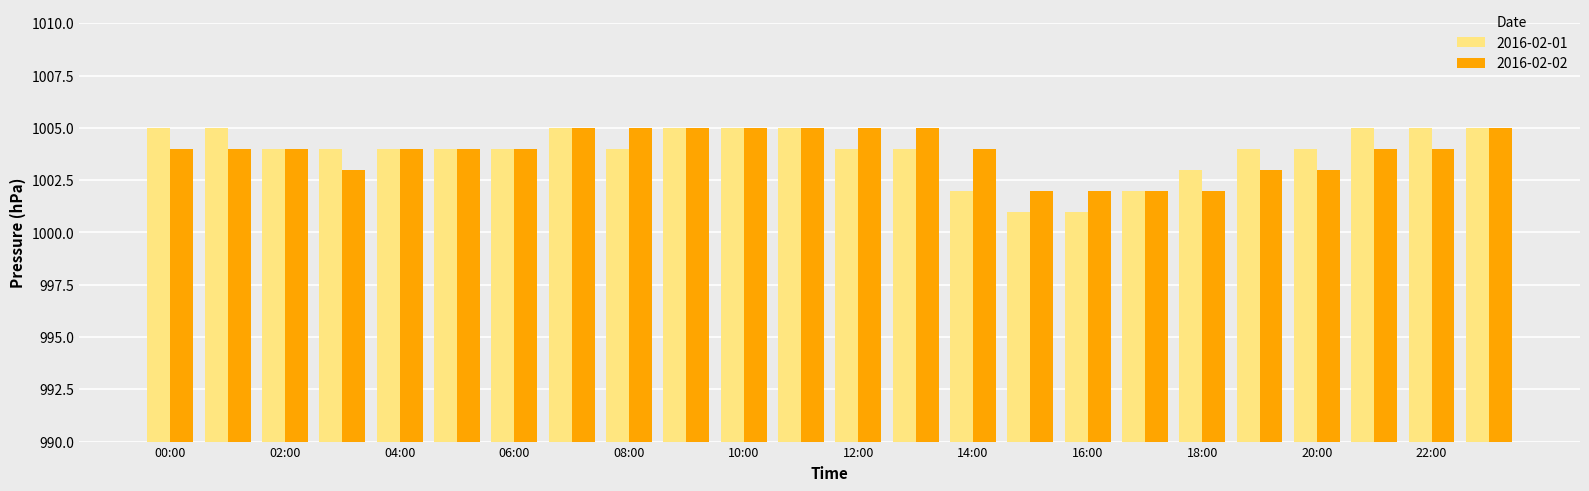

What is the difference between the maximum and minimum values in the 2016-02-02 series?

3